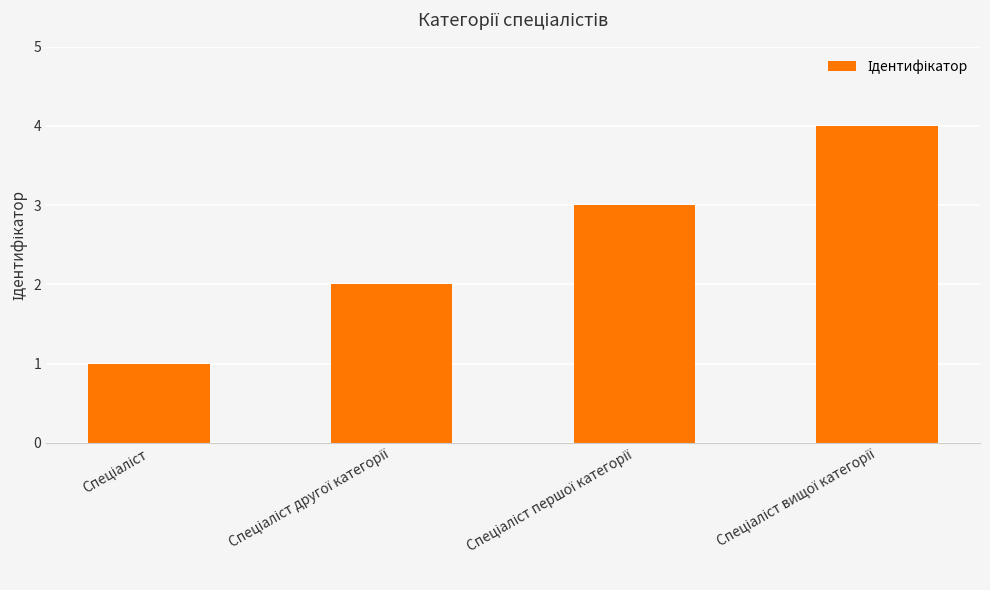

What is the greatest value displayed?

4